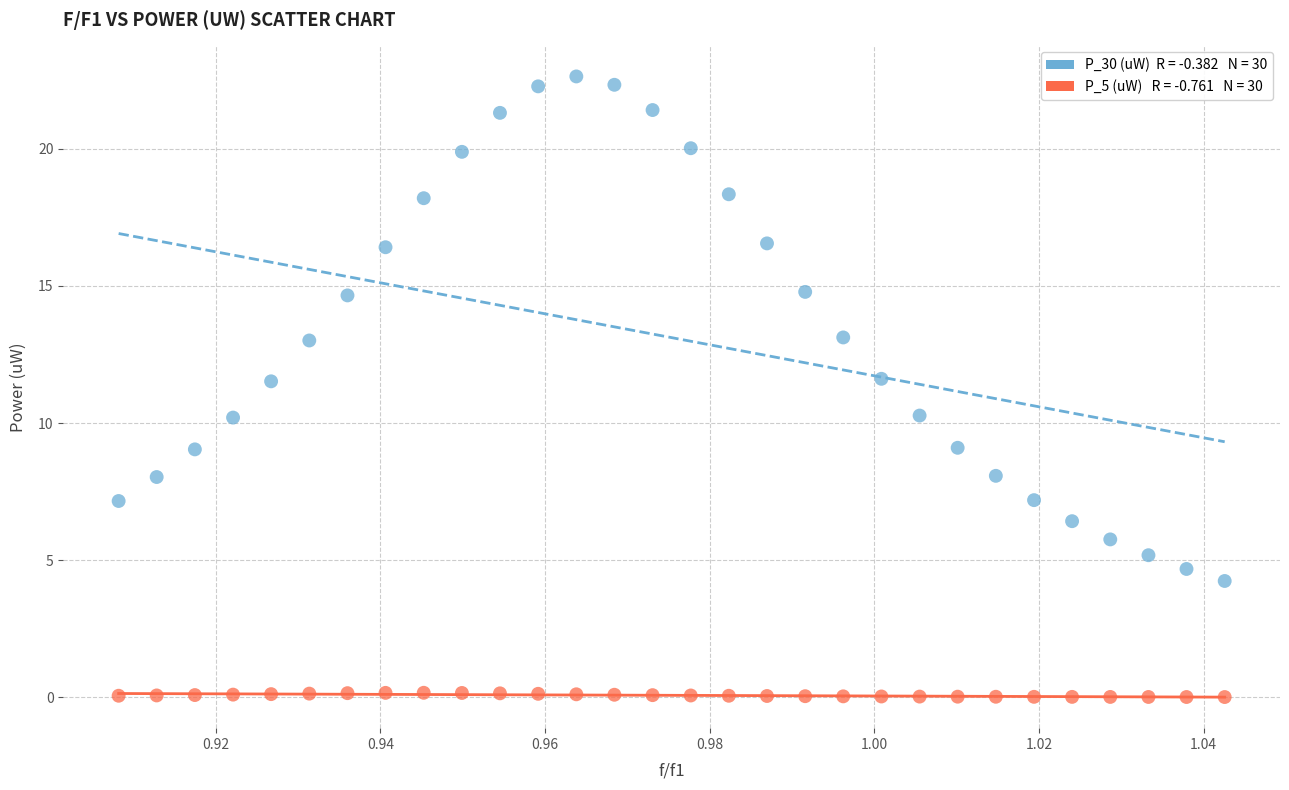

Across all data points, what is the range of Y values (max minus min)?

22.6